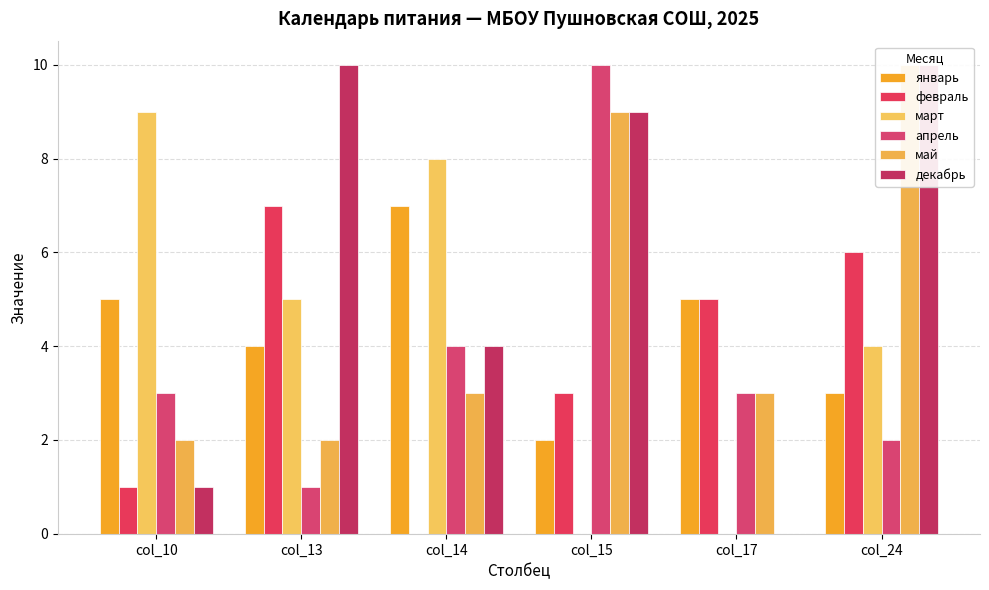

Count the декабрь values in the range 1 to 10.

5